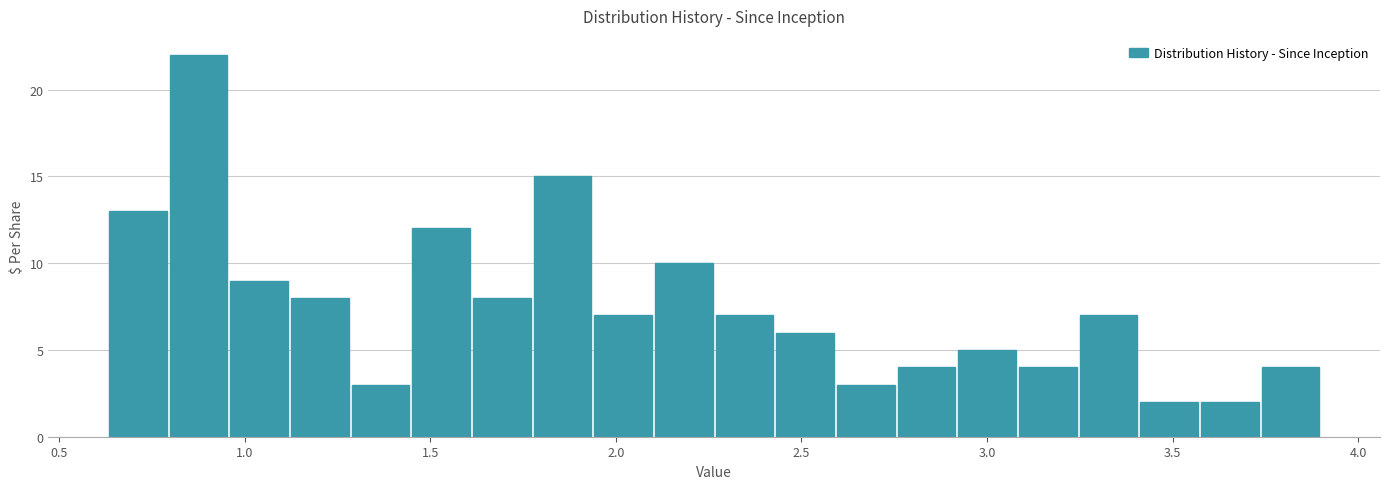

Read against the x-axis, roughly where is the centre of the tallest bar?

0.90